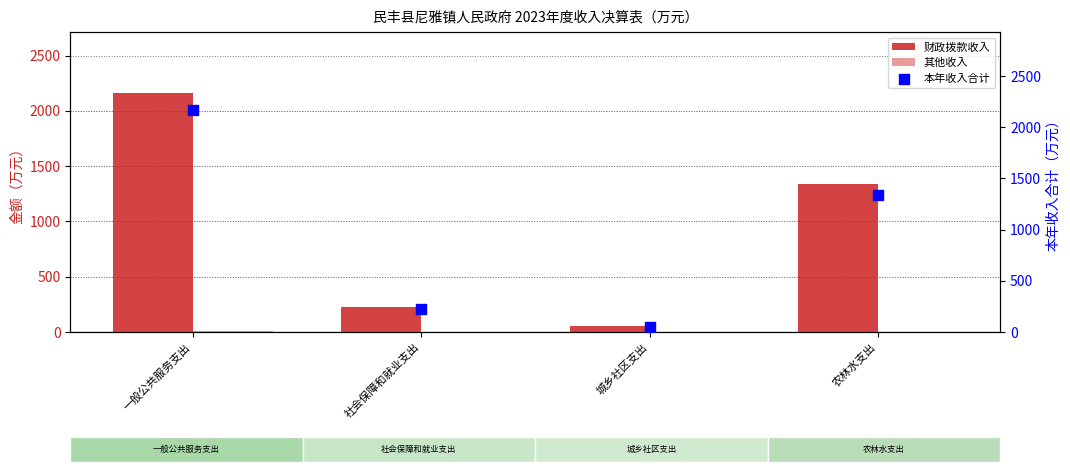

Which series has the largest Y range (max minus min)?

本年收入合计